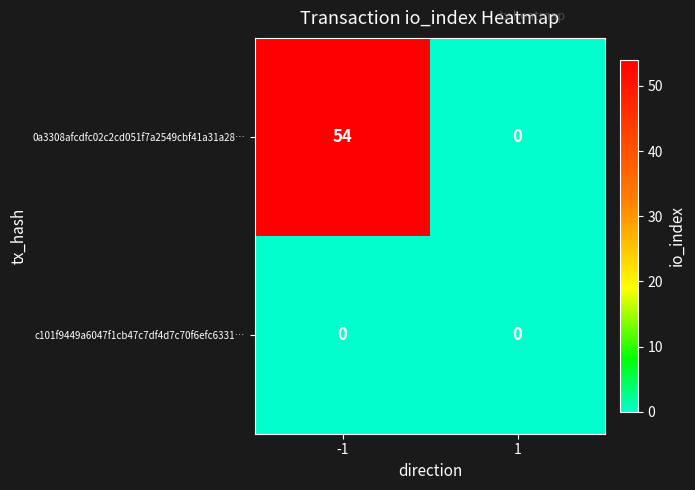

Reading left to right, what are all the values shown in this chart?

0a3308afcdfc02c2cd051f7a2549cbf41a31a28…: -1=54	1=0
c101f9449a6047f1cb47c7df4d7c70f6efc6331…: -1=0	1=0